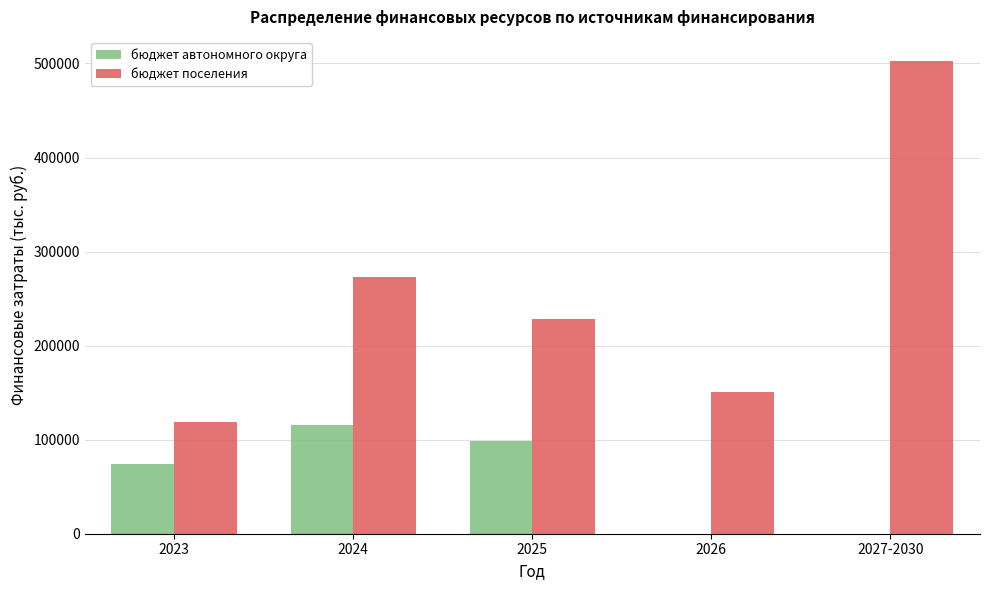

What is the sum of all бюджет автономного округа values?

288559.7